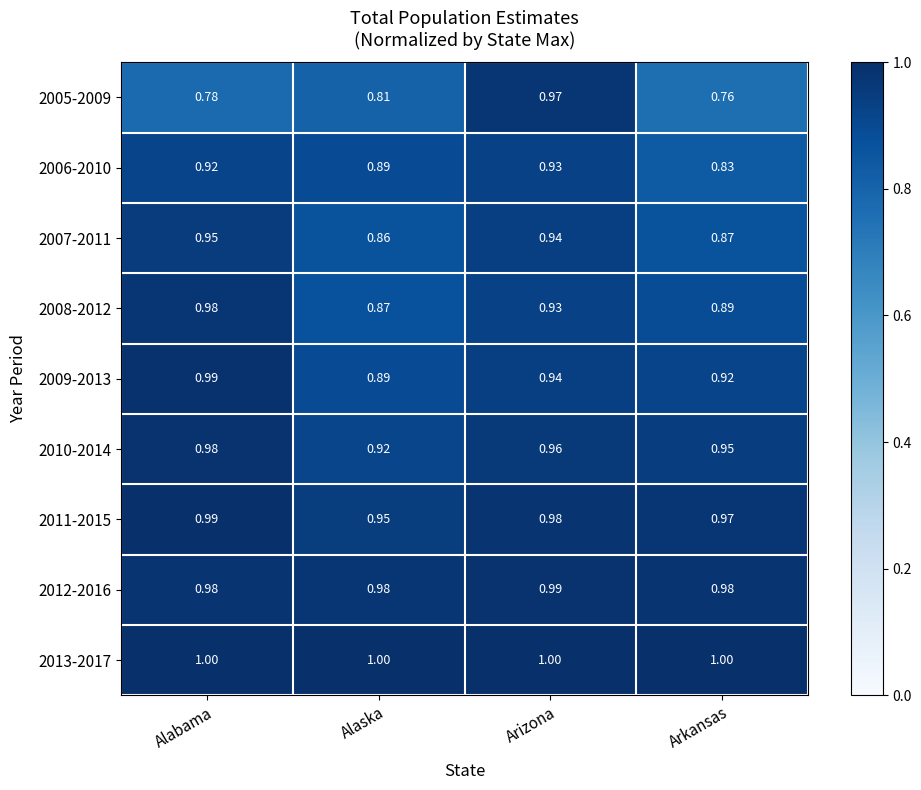

At which category is the sum across all series the highest?

Arizona